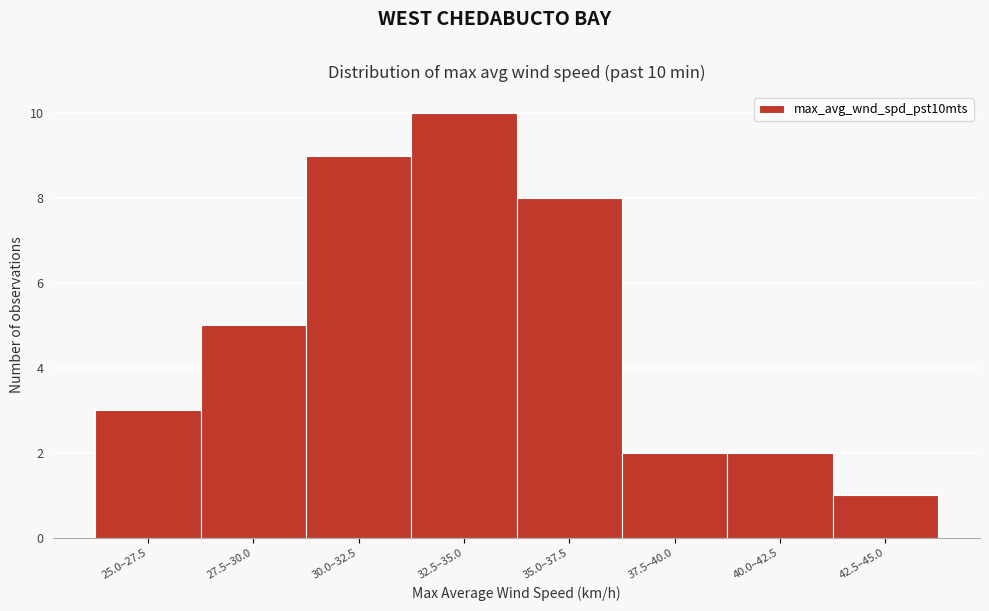

Reading left to right, extract all data points from this chart.

25.0–27.5=3	27.5–30.0=5	30.0–32.5=9	32.5–35.0=10	35.0–37.5=8	37.5–40.0=2	40.0–42.5=2	42.5–45.0=1